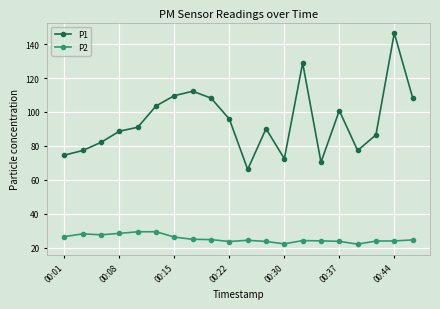

Which series has the largest range (max minus min)?

P1